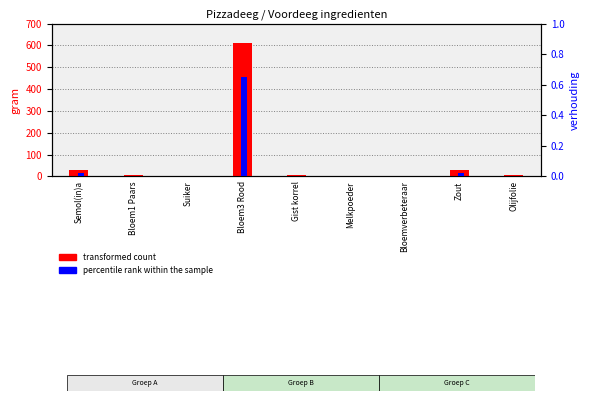

What is the average value of the percentile rank within the sample series?

0.1